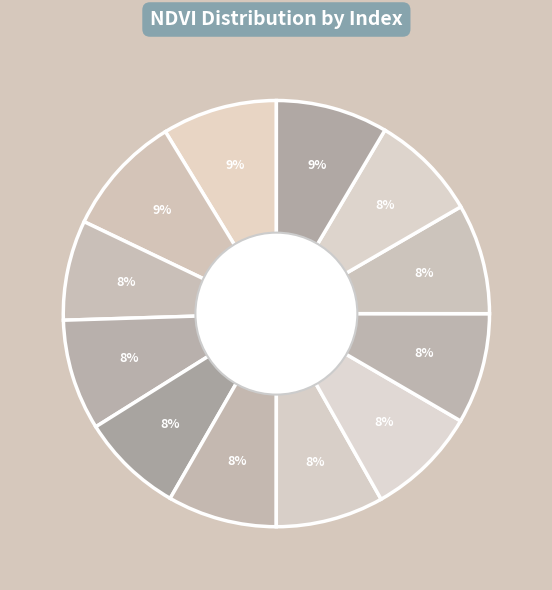

Count the number of slices in the pie.

12